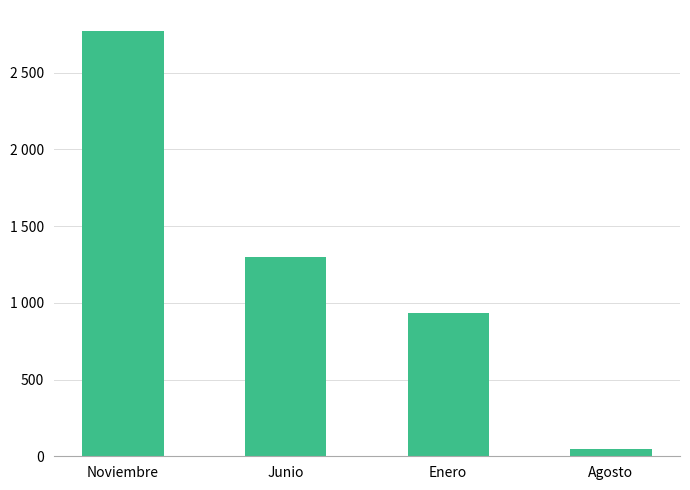

Reading left to right, list all the values displayed in this chart.

2770.1	1300.5	931.4	46.6